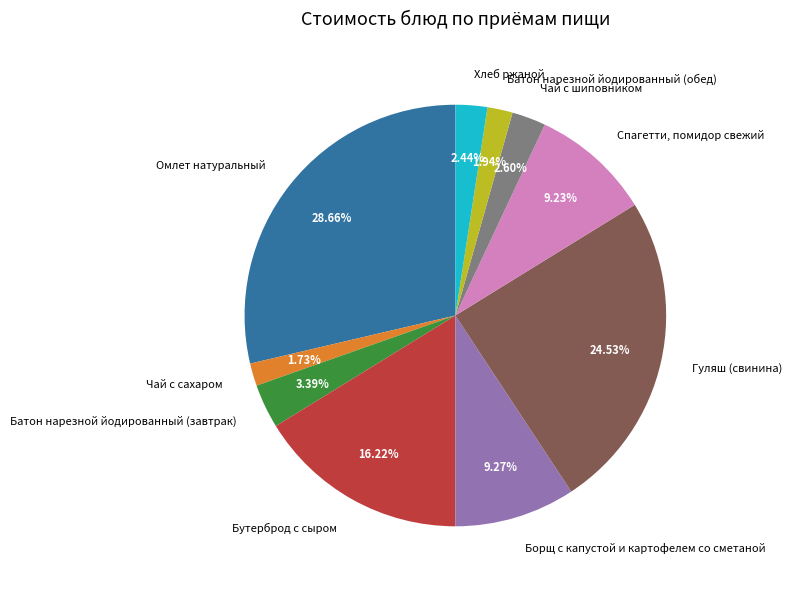

Which has a higher value, Бутерброд с сыром or Батон нарезной йодированный (обед)?

Бутерброд с сыром